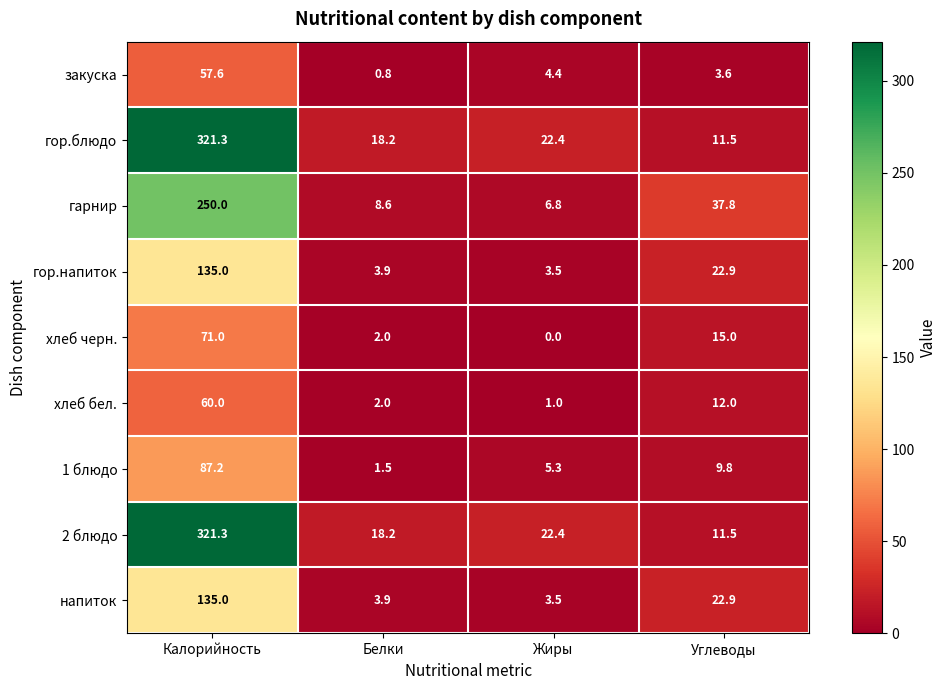

Is it true that гор.блюдо equals 321.3 at Калорийность?

True